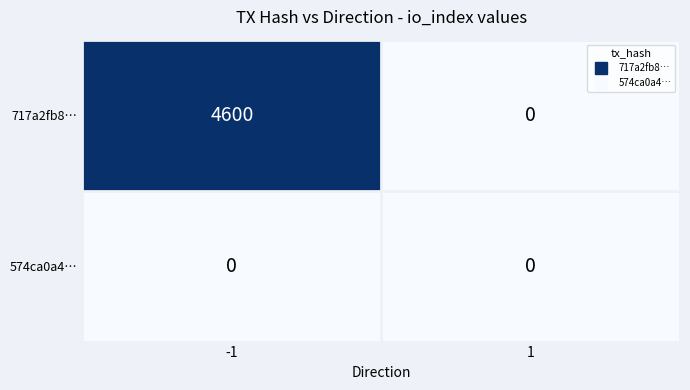

Which series has the largest total across all categories?

717a2fb8…